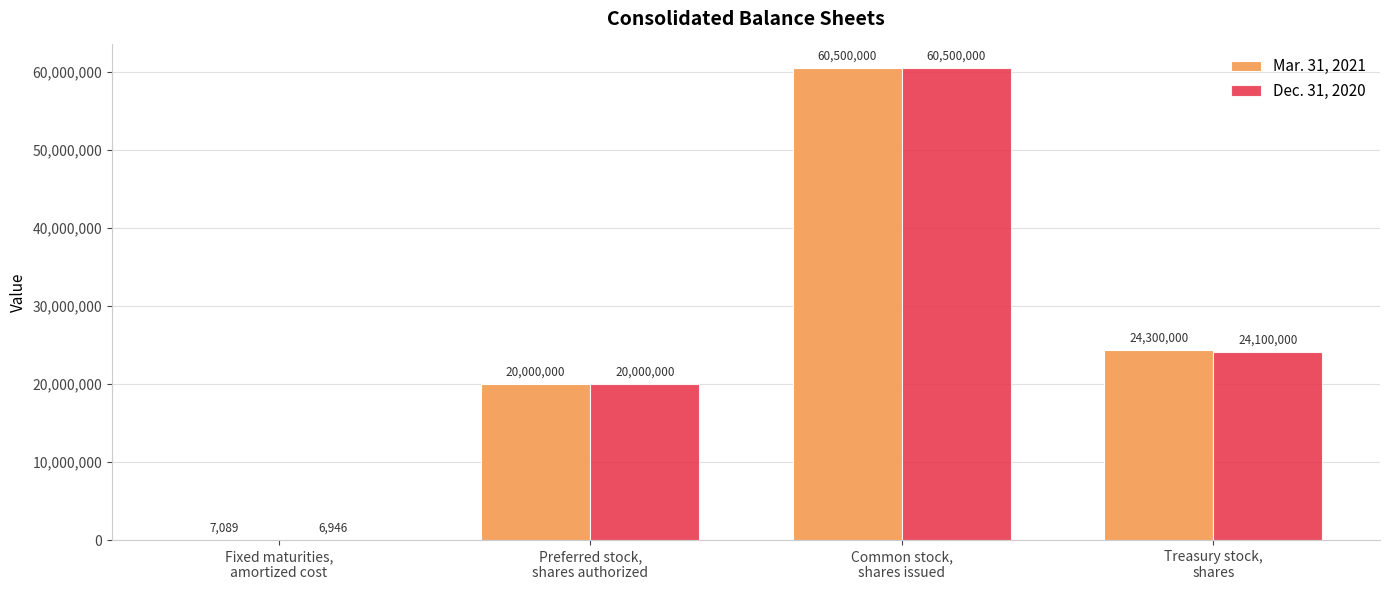

Are the bars grouped side by side (vs. stacked)?

Yes